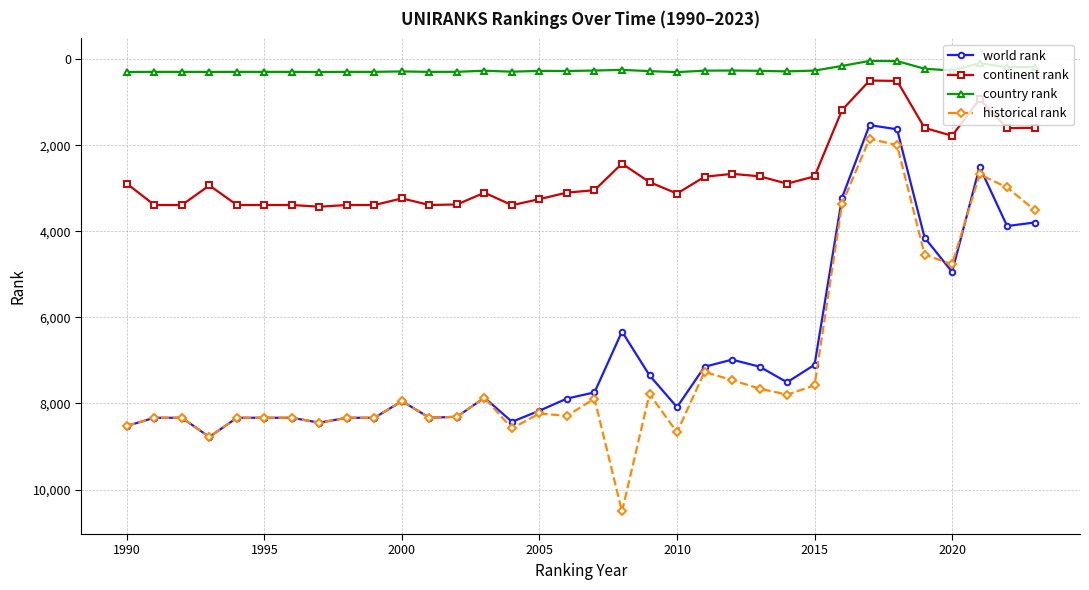

True or false: historical rank and country rank intersect in this chart.

False